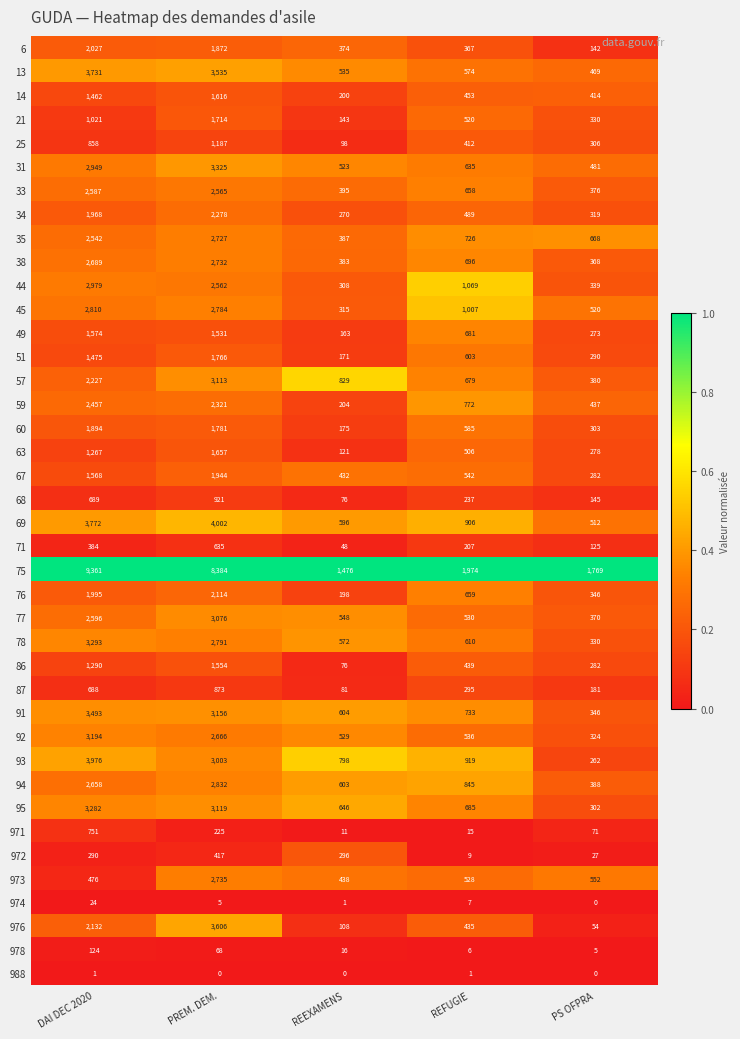

Which series has the largest total across all categories?

75